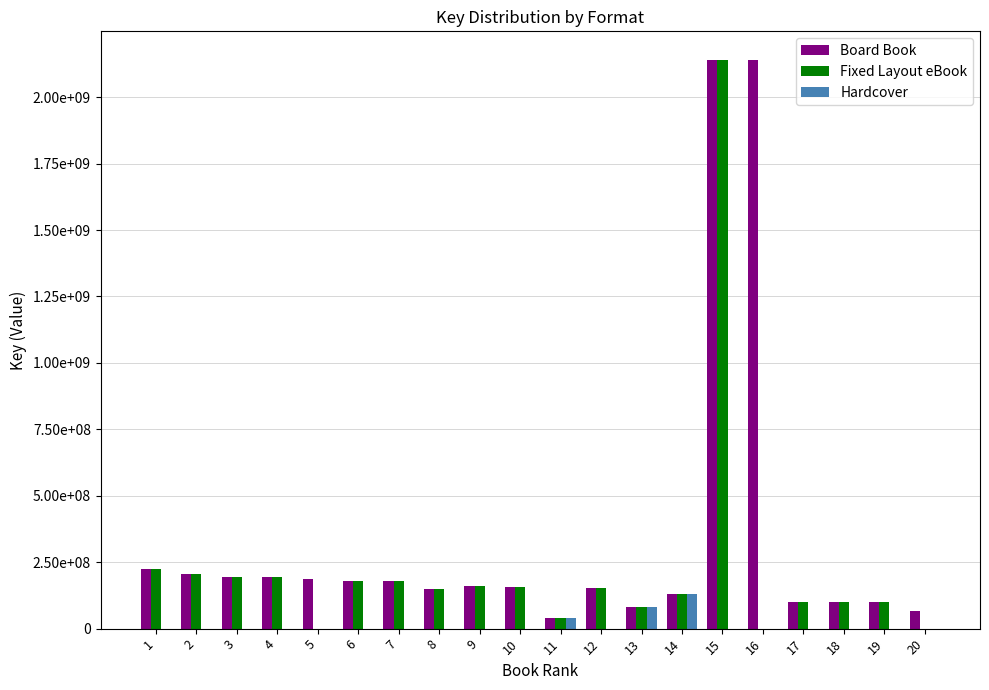

What value does the Board Book series have at 6, to the nearest 100?

178506700